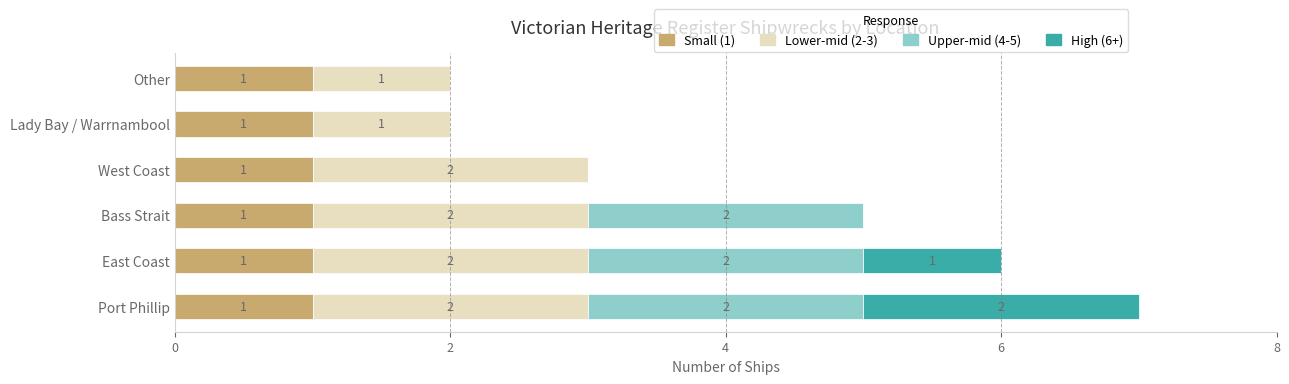

How many distinct data groups are displayed?

4